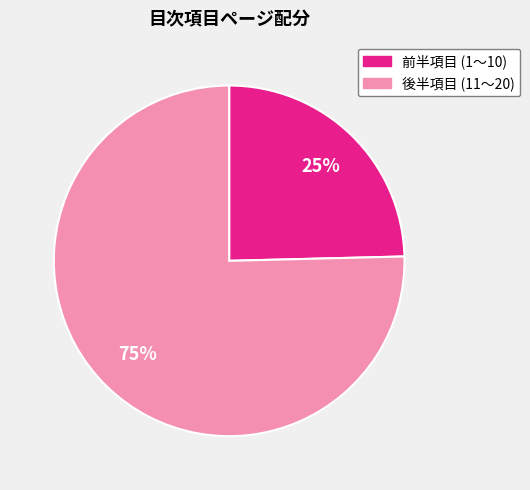

To the nearest percent, what is the average slice percentage?

50%